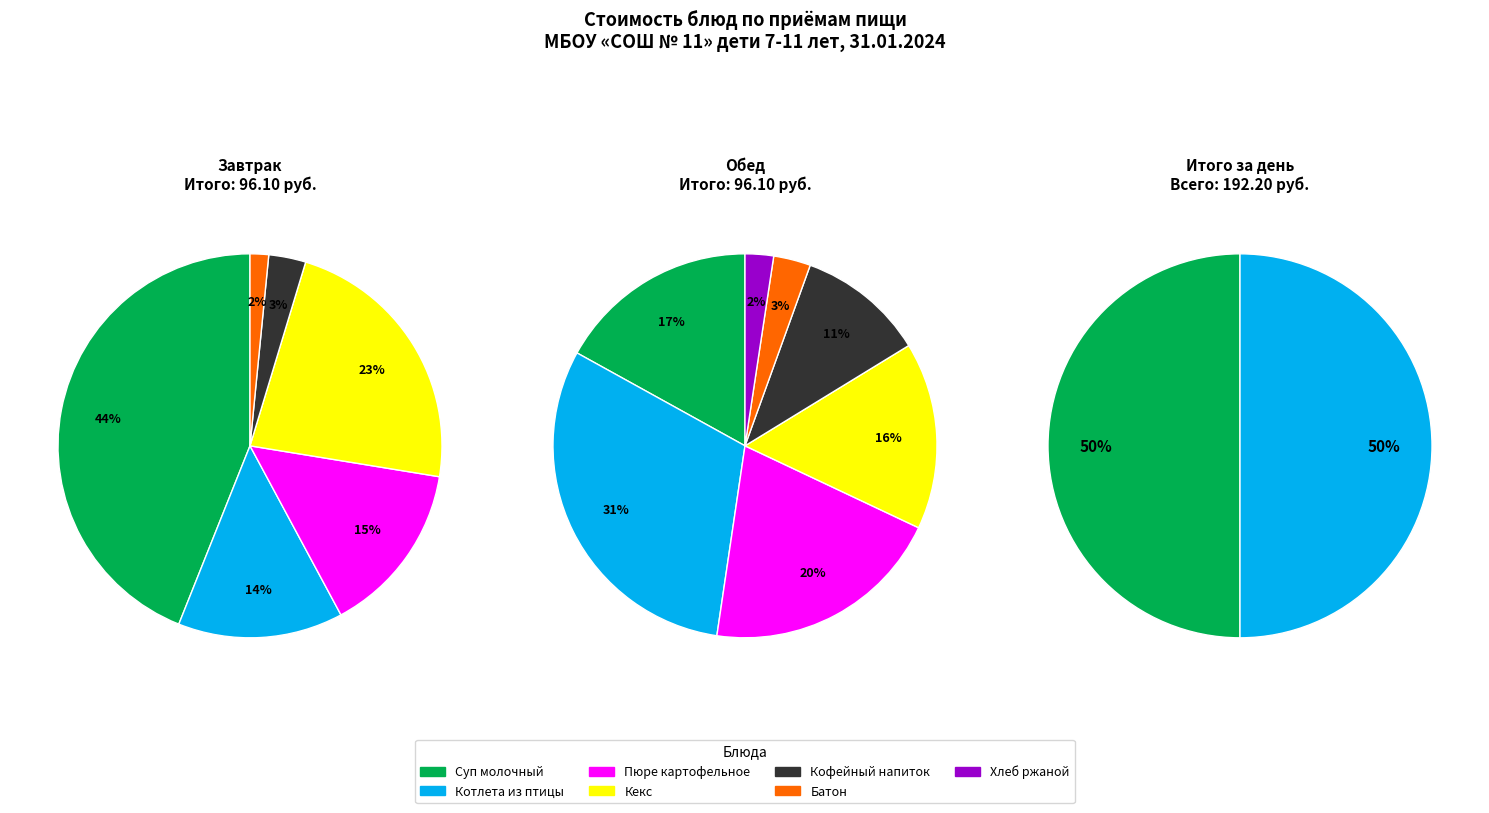

Is there any slice that represents more than half of the pie?

No